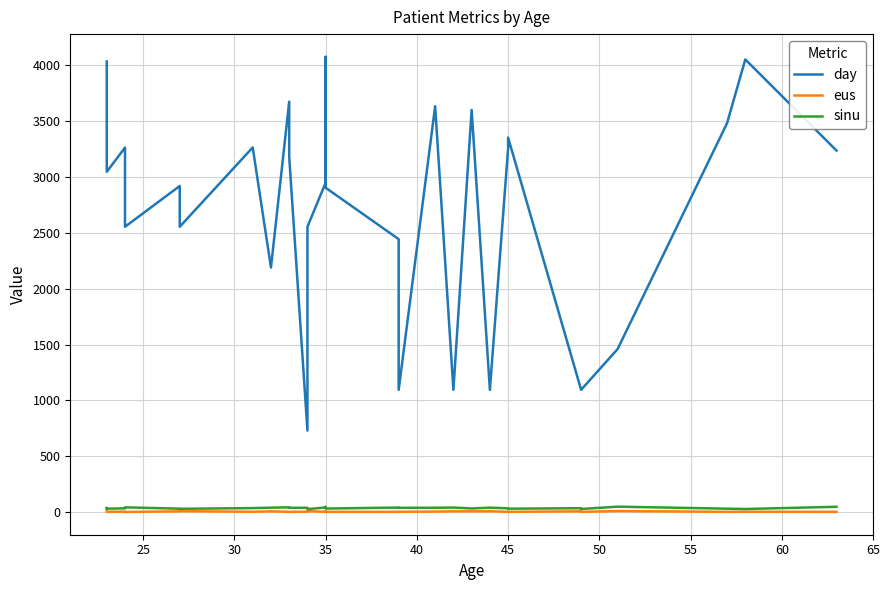

Does the chart have visible grid lines?

Yes